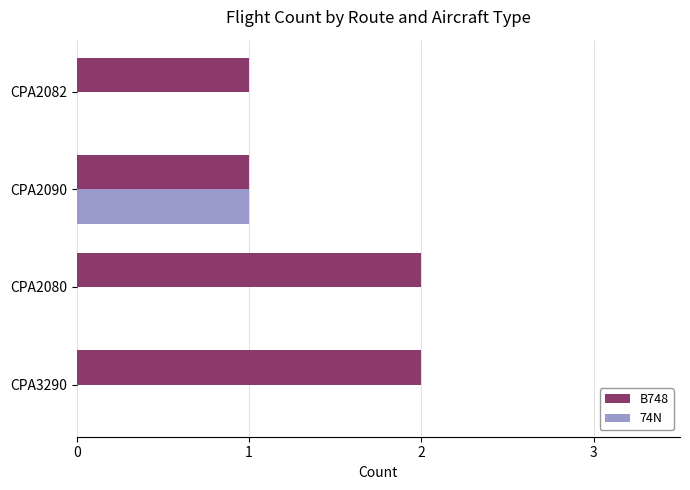

Between CPA2080 and CPA2082, which series saw the biggest shift?

B748